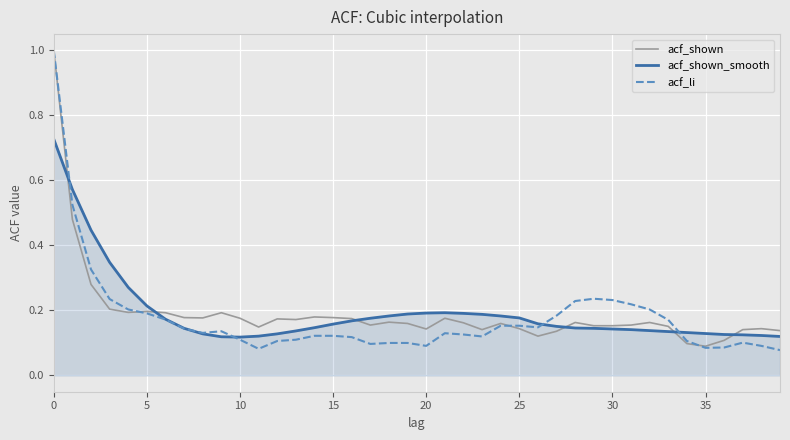

Is this an area chart (filled region under the line)?

No